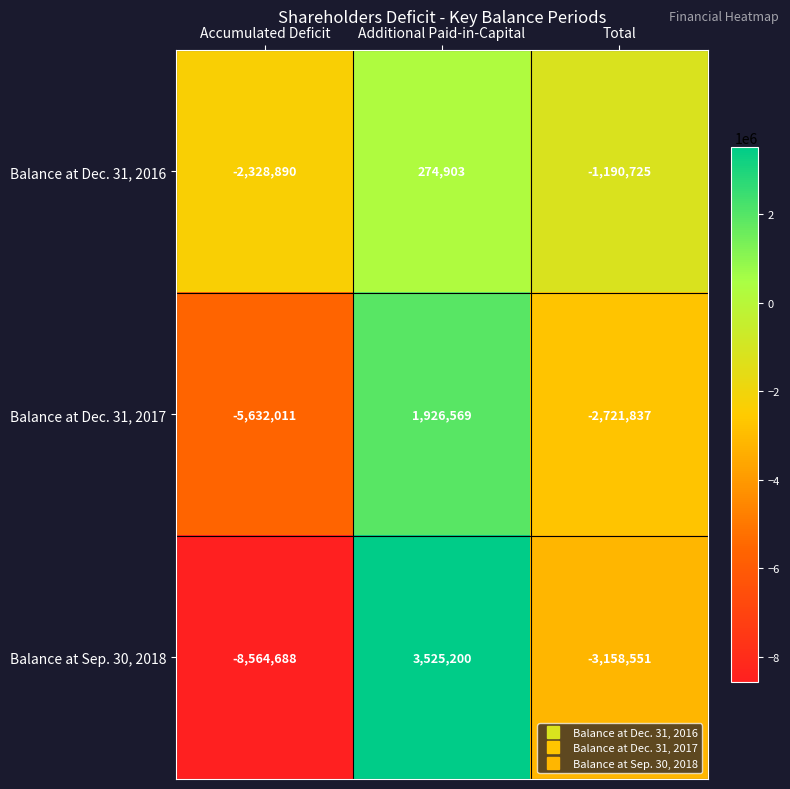

At Additional Paid-in-Capital, list the series in order from largest to smallest.

Balance at Sep. 30, 2018, Balance at Dec. 31, 2017, Balance at Dec. 31, 2016